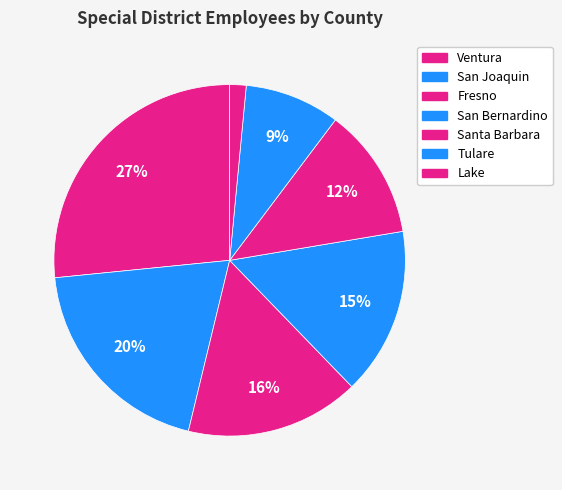

Is it true that San Bernardino is 21% of the pie?

False